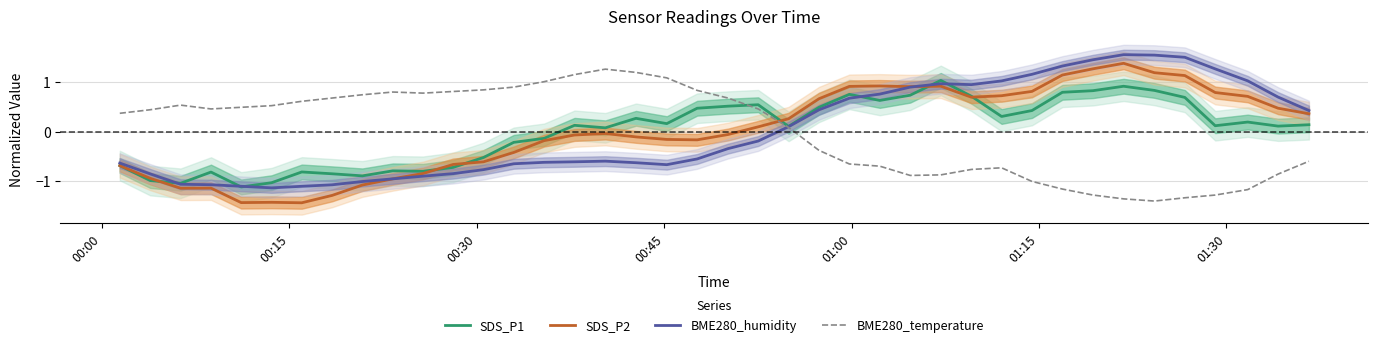

How many intersections are there between BME280_temperature and SDS_P2?

1